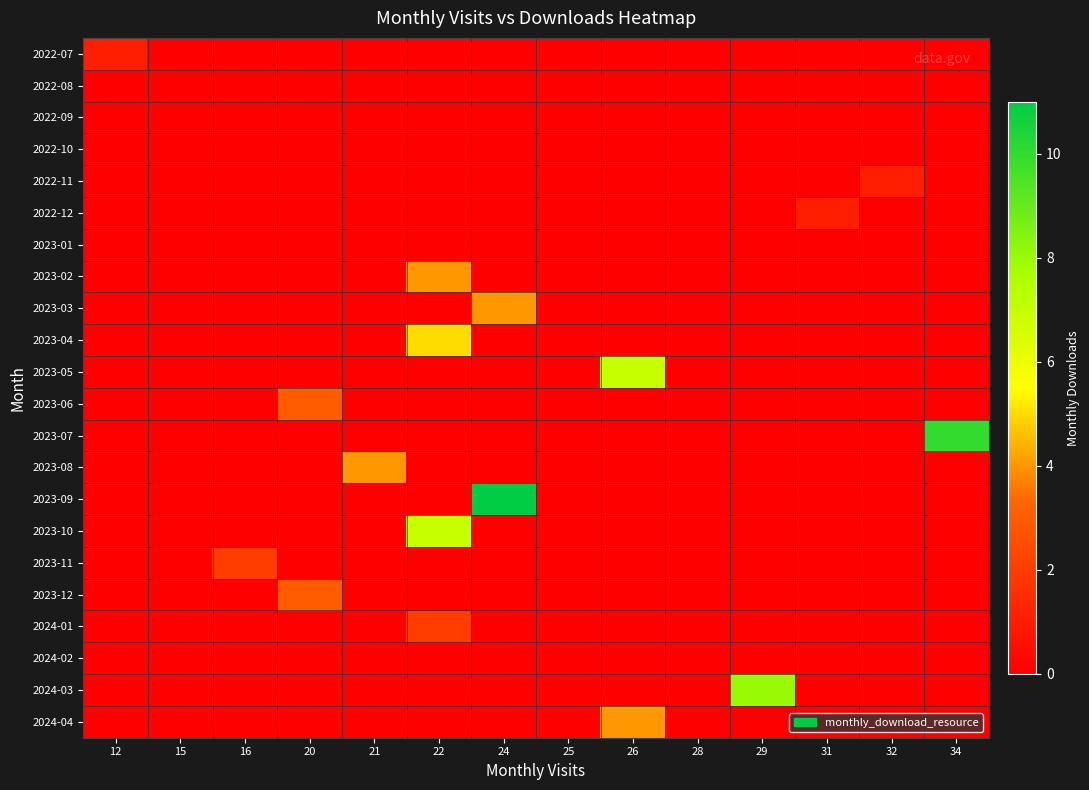

Reading right to left, transcribe all the data shown in this chart.

2022-07: 34=0	32=0	31=0	29=0	28=0	26=0	25=0	24=0	22=0	21=0	20=0	16=0	15=0	12=1
2022-08: 34=0	32=0	31=0	29=0	28=0	26=0	25=0	24=0	22=0	21=0	20=0	16=0	15=0	12=0
2022-09: 34=0	32=0	31=0	29=0	28=0	26=0	25=0	24=0	22=0	21=0	20=0	16=0	15=0	12=0
2022-10: 34=0	32=0	31=0	29=0	28=0	26=0	25=0	24=0	22=0	21=0	20=0	16=0	15=0	12=0
2022-11: 34=0	32=1	31=0	29=0	28=0	26=0	25=0	24=0	22=0	21=0	20=0	16=0	15=0	12=0
2022-12: 34=0	32=0	31=1	29=0	28=0	26=0	25=0	24=0	22=0	21=0	20=0	16=0	15=0	12=0
2023-01: 34=0	32=0	31=0	29=0	28=0	26=0	25=0	24=0	22=0	21=0	20=0	16=0	15=0	12=0
2023-02: 34=0	32=0	31=0	29=0	28=0	26=0	25=0	24=0	22=4	21=0	20=0	16=0	15=0	12=0
2023-03: 34=0	32=0	31=0	29=0	28=0	26=0	25=0	24=4	22=0	21=0	20=0	16=0	15=0	12=0
2023-04: 34=0	32=0	31=0	29=0	28=0	26=0	25=0	24=0	22=5	21=0	20=0	16=0	15=0	12=0
2023-05: 34=0	32=0	31=0	29=0	28=0	26=7	25=0	24=0	22=0	21=0	20=0	16=0	15=0	12=0
2023-06: 34=0	32=0	31=0	29=0	28=0	26=0	25=0	24=0	22=0	21=0	20=3	16=0	15=0	12=0
2023-07: 34=10	32=0	31=0	29=0	28=0	26=0	25=0	24=0	22=0	21=0	20=0	16=0	15=0	12=0
2023-08: 34=0	32=0	31=0	29=0	28=0	26=0	25=0	24=0	22=0	21=4	20=0	16=0	15=0	12=0
2023-09: 34=0	32=0	31=0	29=0	28=0	26=0	25=0	24=11	22=0	21=0	20=0	16=0	15=0	12=0
2023-10: 34=0	32=0	31=0	29=0	28=0	26=0	25=0	24=0	22=7	21=0	20=0	16=0	15=0	12=0
2023-11: 34=0	32=0	31=0	29=0	28=0	26=0	25=0	24=0	22=0	21=0	20=0	16=2	15=0	12=0
2023-12: 34=0	32=0	31=0	29=0	28=0	26=0	25=0	24=0	22=0	21=0	20=3	16=0	15=0	12=0
2024-01: 34=0	32=0	31=0	29=0	28=0	26=0	25=0	24=0	22=2	21=0	20=0	16=0	15=0	12=0
2024-02: 34=0	32=0	31=0	29=0	28=0	26=0	25=0	24=0	22=0	21=0	20=0	16=0	15=0	12=0
2024-03: 34=0	32=0	31=0	29=8	28=0	26=0	25=0	24=0	22=0	21=0	20=0	16=0	15=0	12=0
2024-04: 34=0	32=0	31=0	29=0	28=0	26=4	25=0	24=0	22=0	21=0	20=0	16=0	15=0	12=0